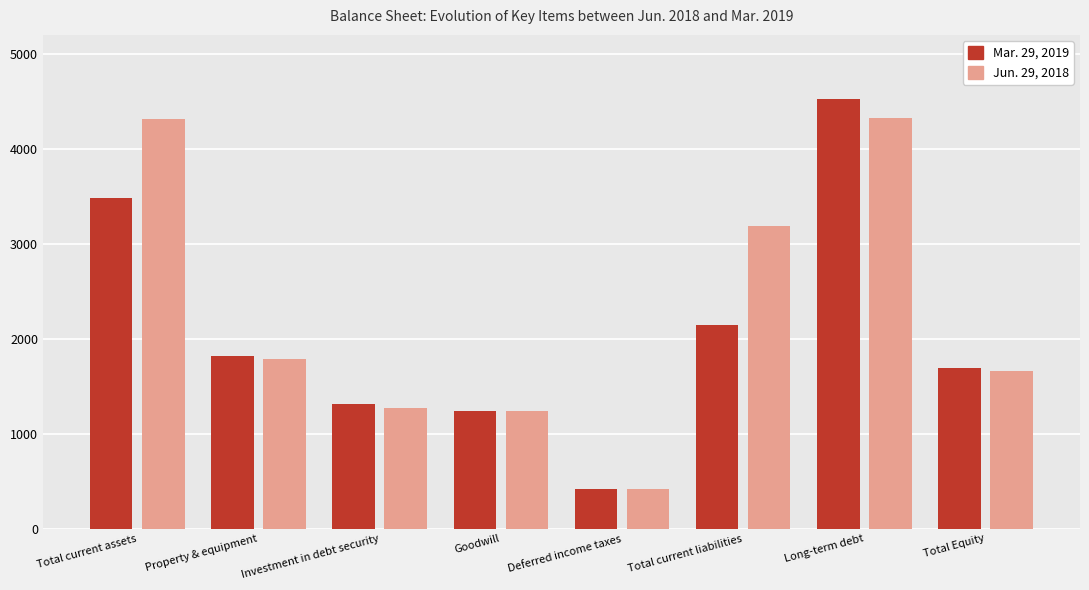

What position from the right is Property & equipment?

7